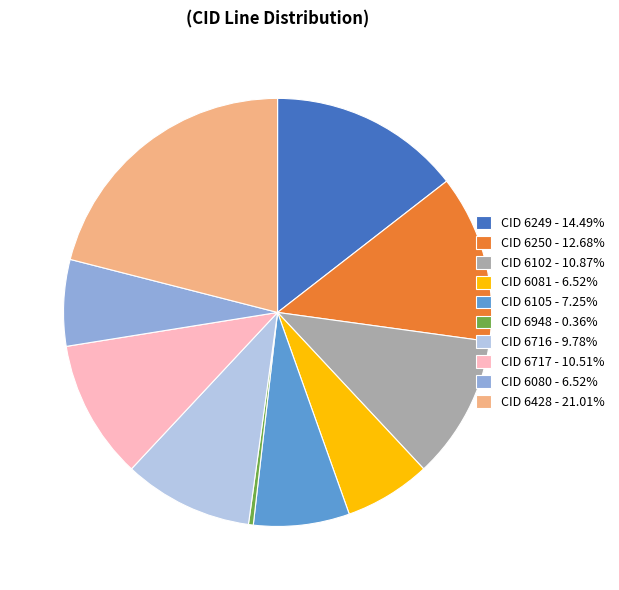

Does any single category account for the majority?

No